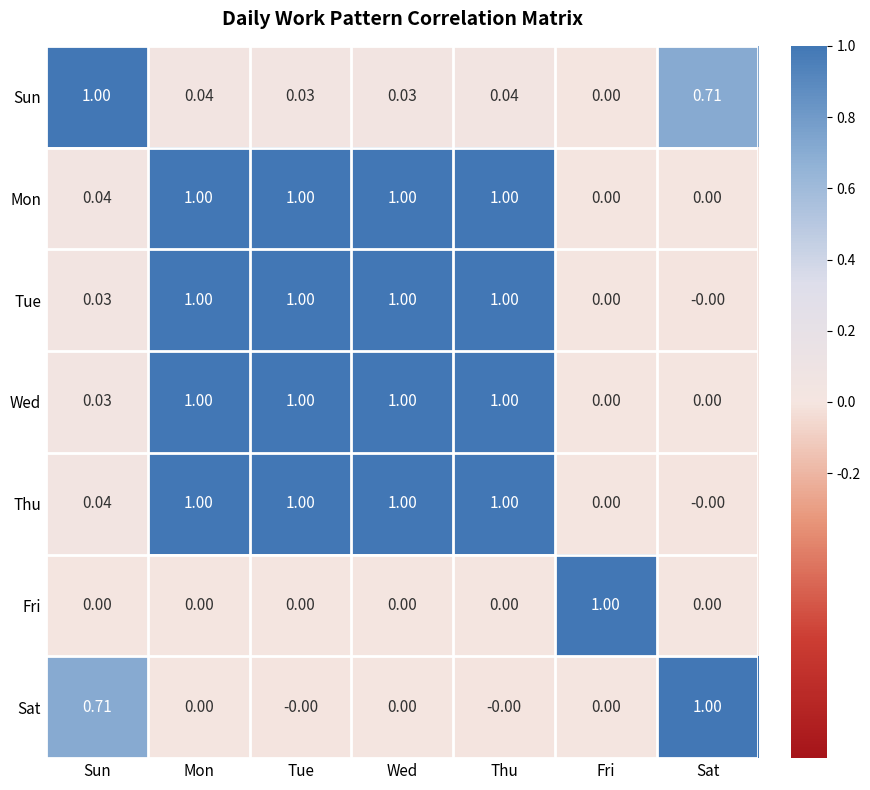

How many positive values does the Wed series have?

5